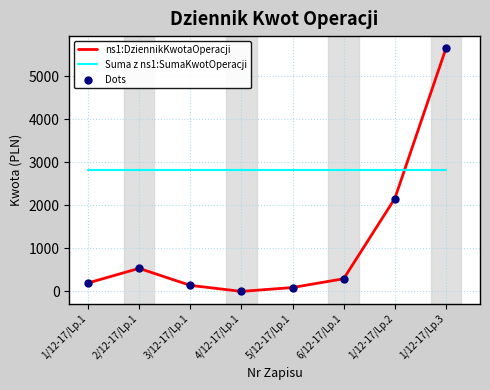

What is the spread (max minus min) of values at 1/12-17/Lp.1?

2628.5